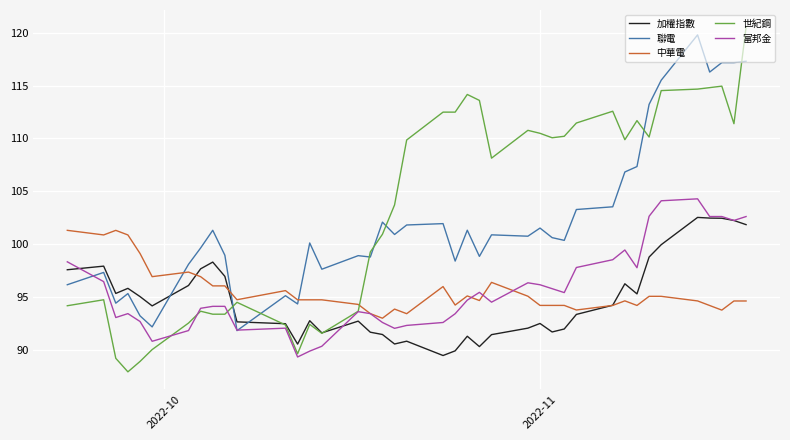

What is the maximum value shown in the chart?

120.5